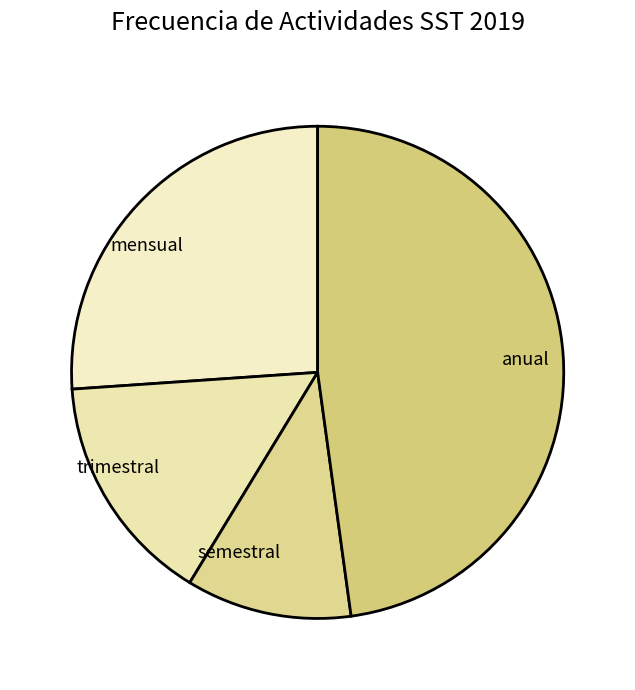

Which has a higher value, mensual or semestral?

mensual